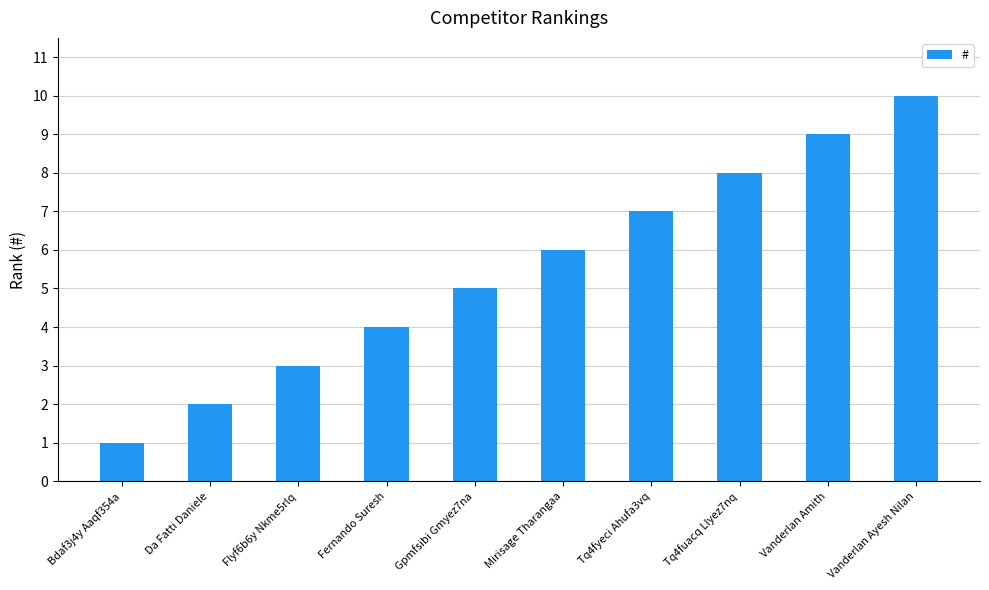

True or false: the data shows 0 at Bdaf3j4y Aaqf354a.

False